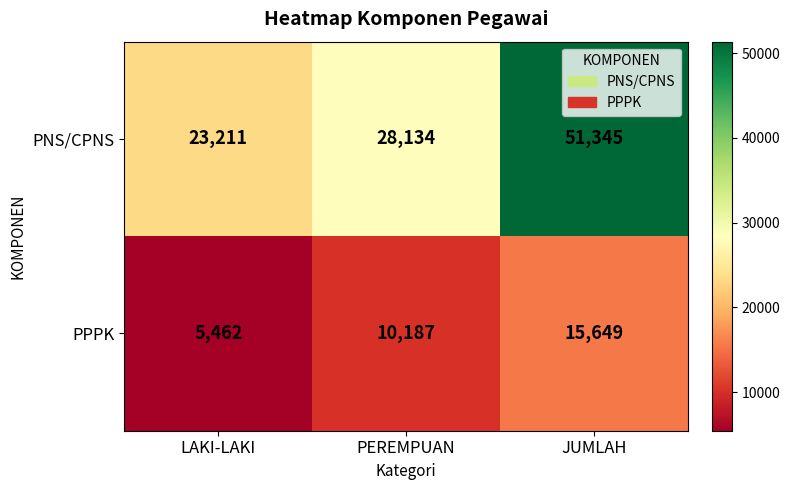

Which label corresponds to the largest value in the chart?

JUMLAH